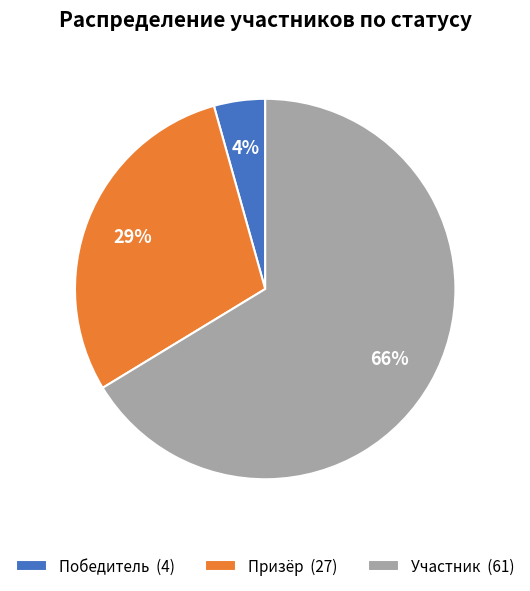

Which has a higher value, Победитель (4) or Участник (61)?

Участник (61)